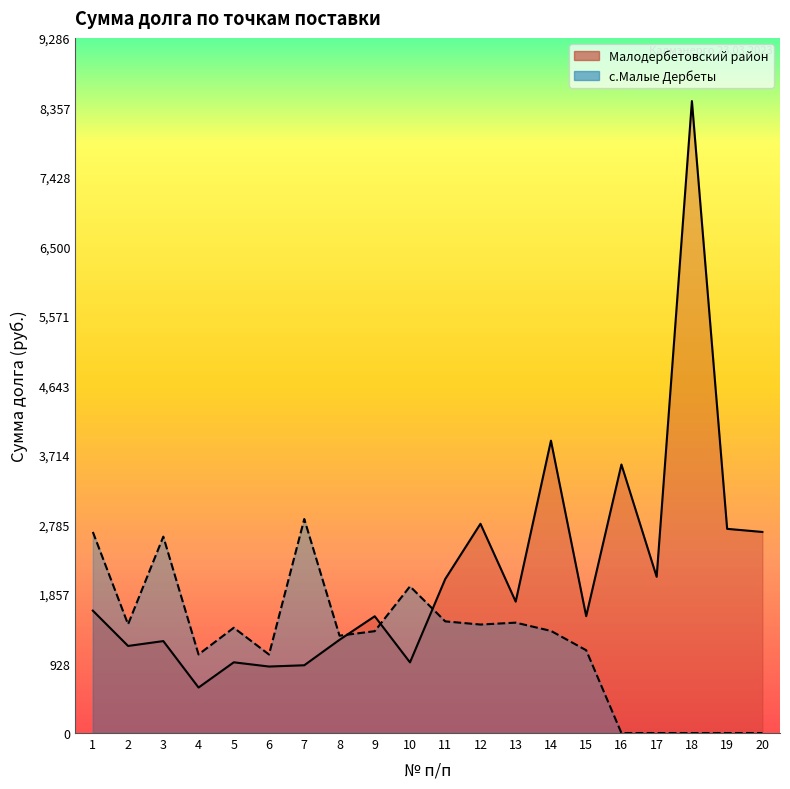

What is the difference between the second highest and minimum values in the Малодербетовский район series?

3297.8